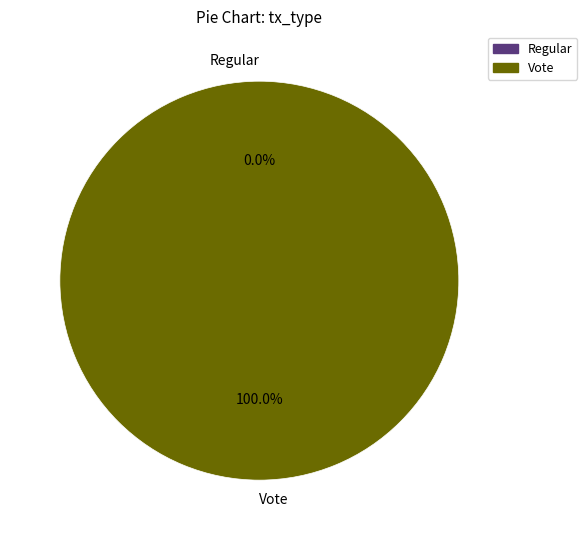

To the nearest percent, what is the difference between the largest and smallest slice percentages?

100%